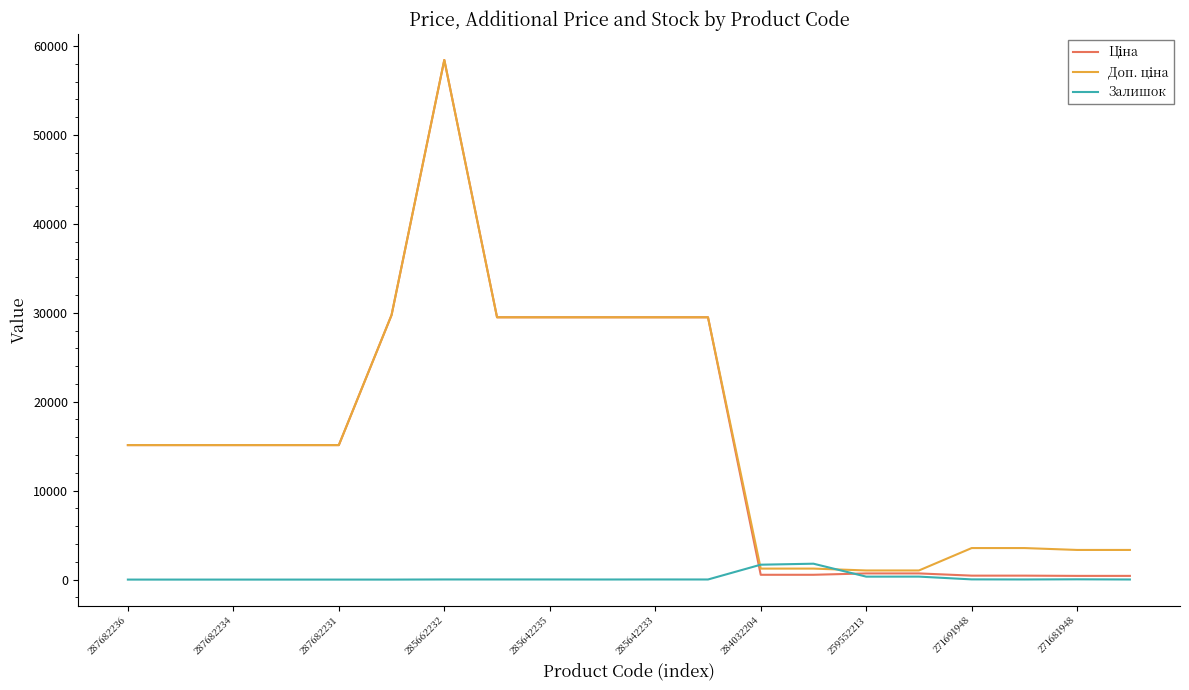

At which category is the sum across all series the highest?

285662232